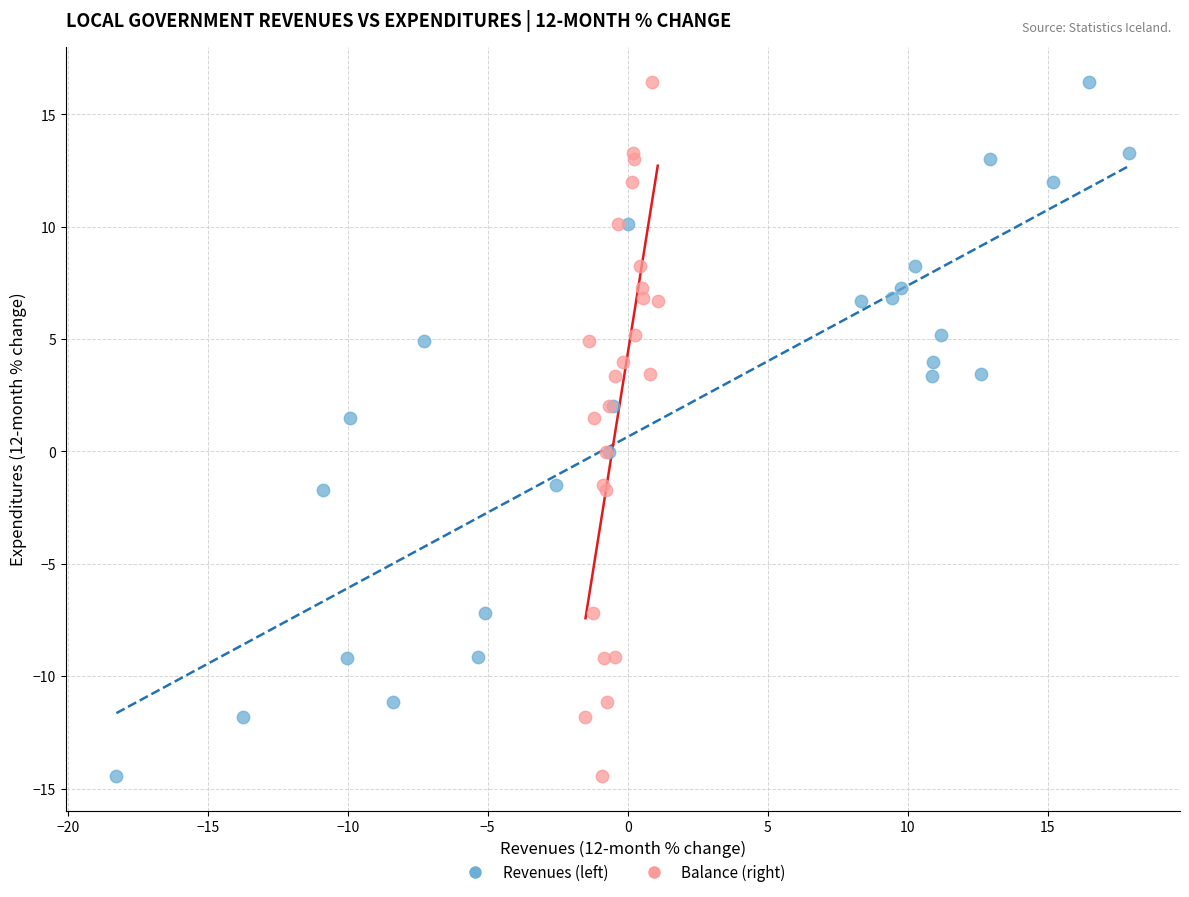

What are all the series names shown in the legend?

Revenues (left), Balance (right)